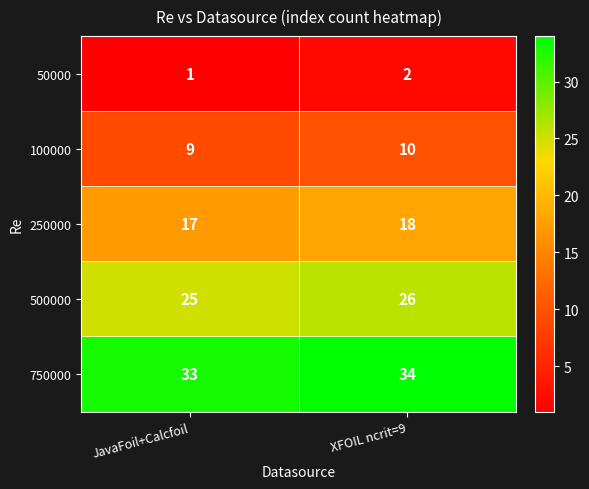

Which category has the lowest value across all series?

JavaFoil+Calcfoil